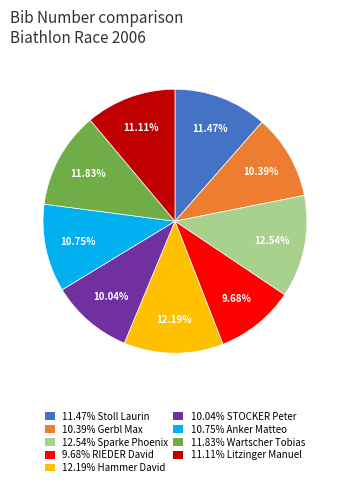

Is there a majority slice in this chart?

No